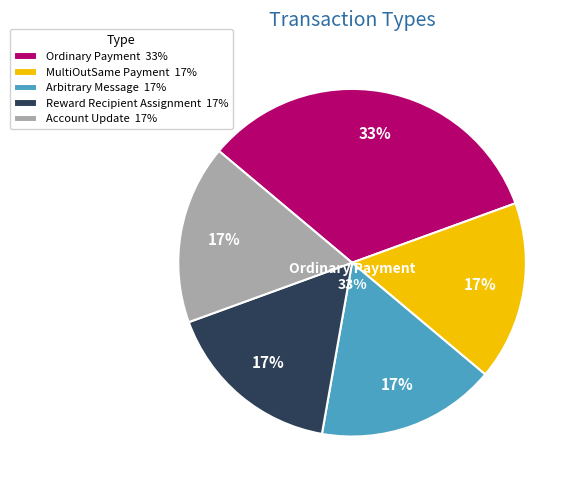

Is it true that Arbitrary Message is 17% of the pie?

True